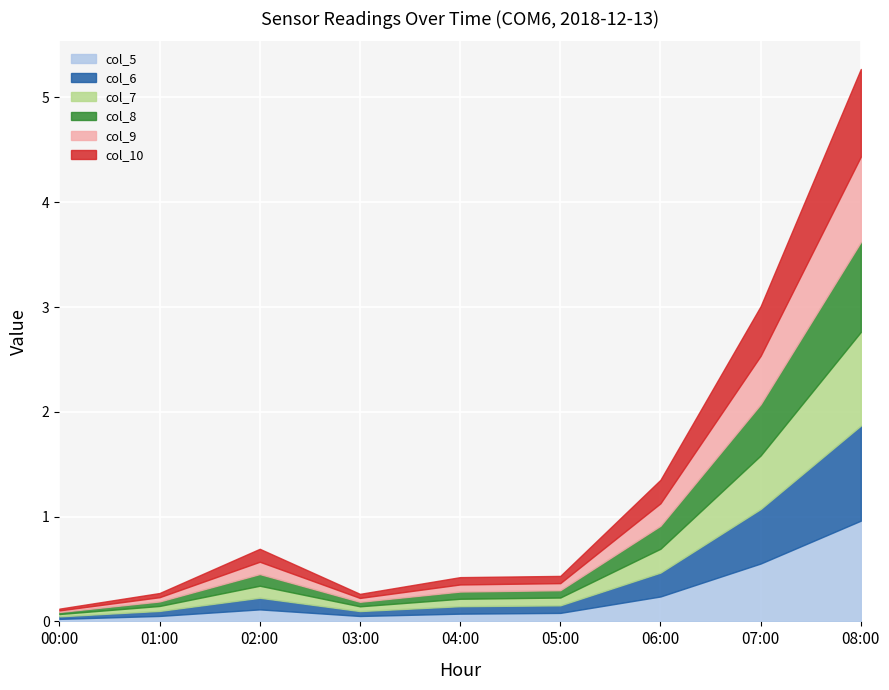

Which series changed the most between 00:00 and 02:00?

col_10